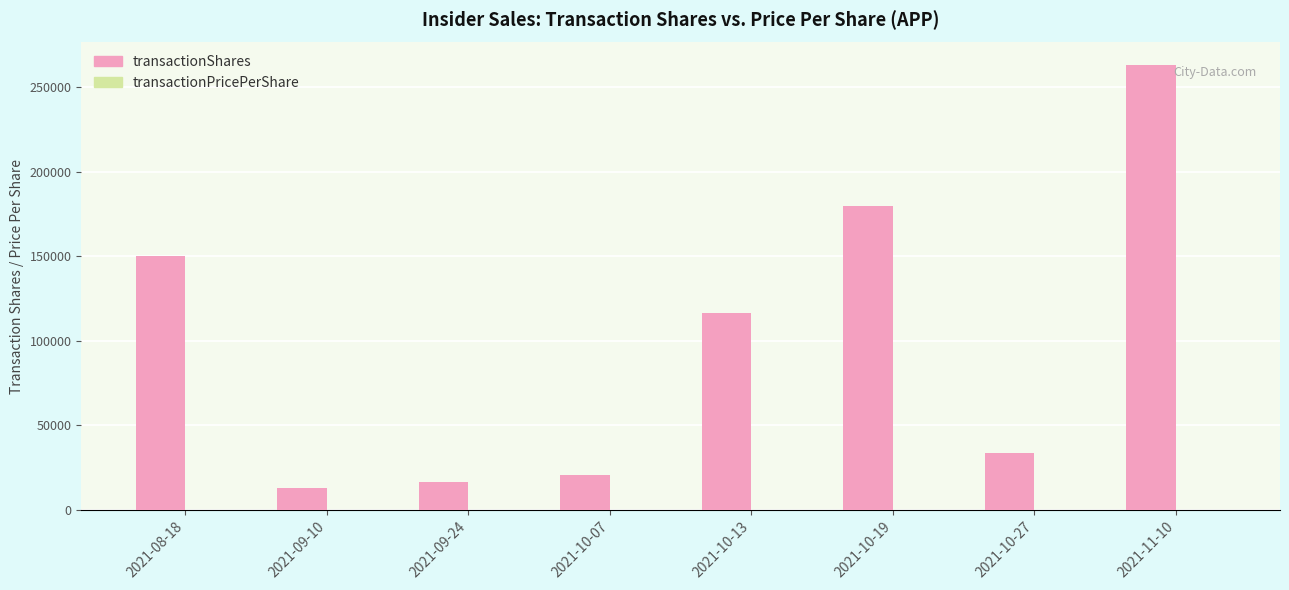

At which category does the chart reach its peak across all series?

2021-11-10